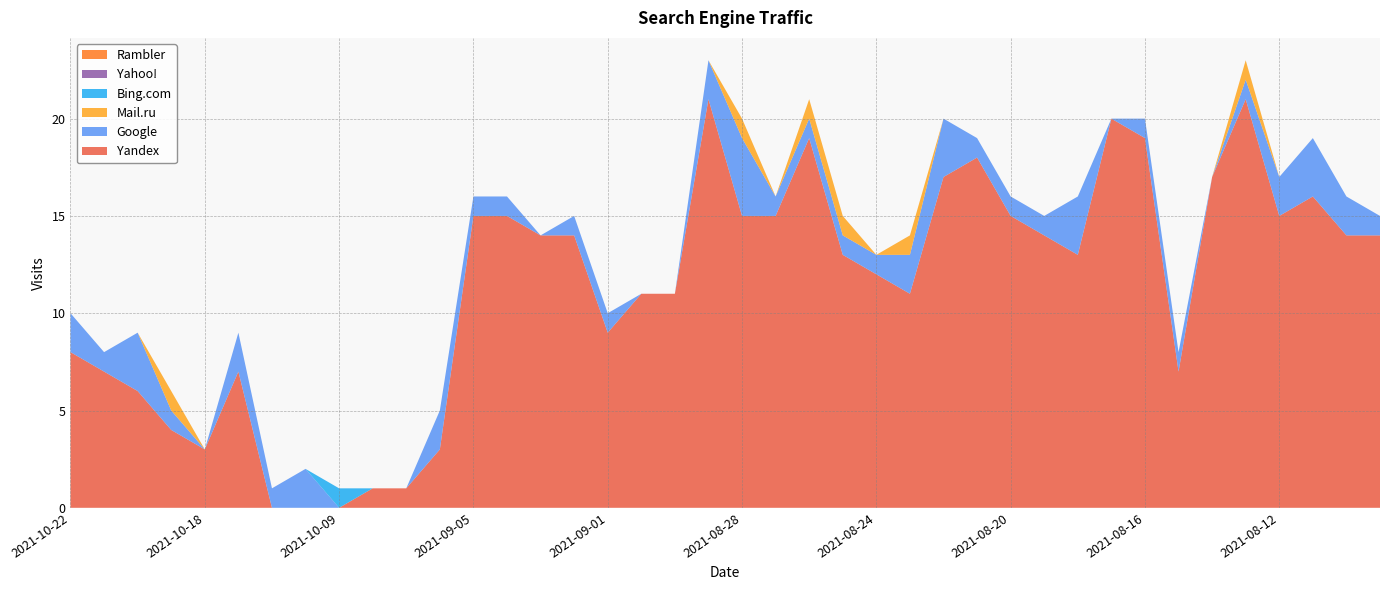

Reading left to right, what are all the values shown in this chart?

Yandex: 8	7	6	4	3	7	0	0	0	1	1	3	15	15	14	14	9	11	11	21	15	15	19	13	12	11	17	18	15	14	13	20	19	7	17	21	15	16	14	14
Google: 2	1	3	1	0	2	1	2	0	0	0	2	1	1	0	1	1	0	0	2	4	1	1	1	1	2	3	1	1	1	3	0	1	1	0	1	2	3	2	1
Mail.ru: 0	0	0	1	0	0	0	0	0	0	0	0	0	0	0	0	0	0	0	0	1	0	1	1	0	1	0	0	0	0	0	0	0	0	0	1	0	0	0	0
Bing.com: 0	0	0	0	0	0	0	0	1	0	0	0	0	0	0	0	0	0	0	0	0	0	0	0	0	0	0	0	0	0	0	0	0	0	0	0	0	0	0	0
Yahoo!: 0	0	0	0	0	0	0	0	0	0	0	0	0	0	0	0	0	0	0	0	0	0	0	0	0	0	0	0	0	0	0	0	0	0	0	0	0	0	0	0
Rambler: 0	0	0	0	0	0	0	0	0	0	0	0	0	0	0	0	0	0	0	0	0	0	0	0	0	0	0	0	0	0	0	0	0	0	0	0	0	0	0	0